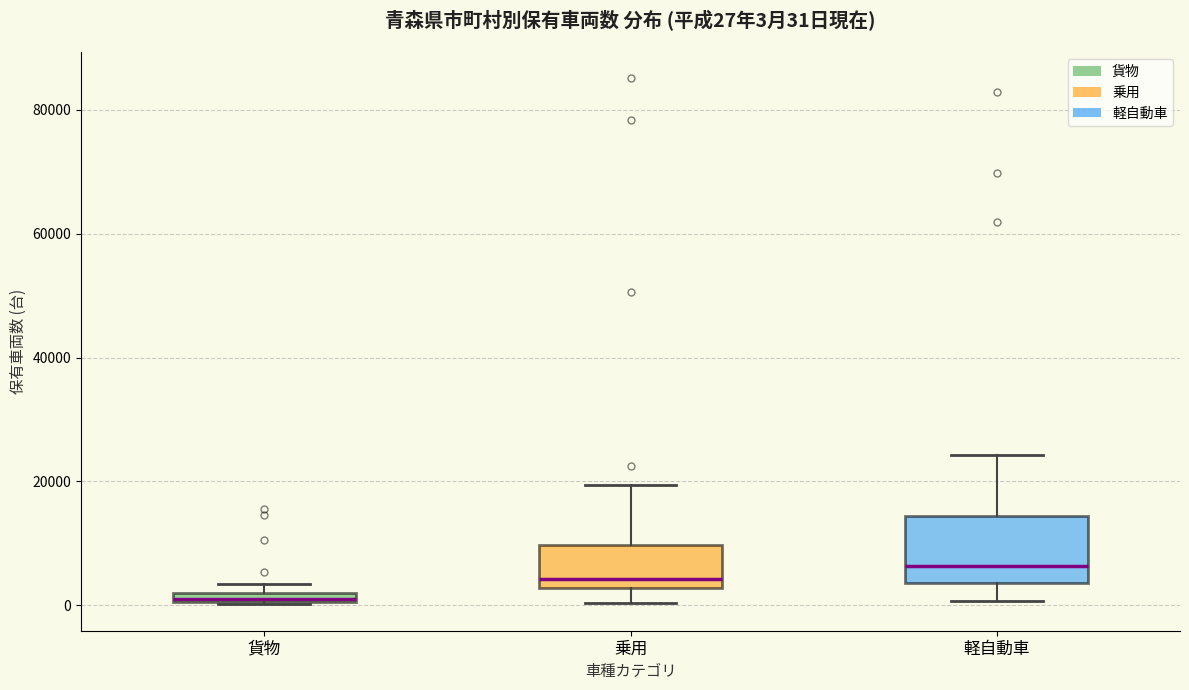

Comparing the boxes themselves (not the whiskers), which one is the tallest?

軽自動車